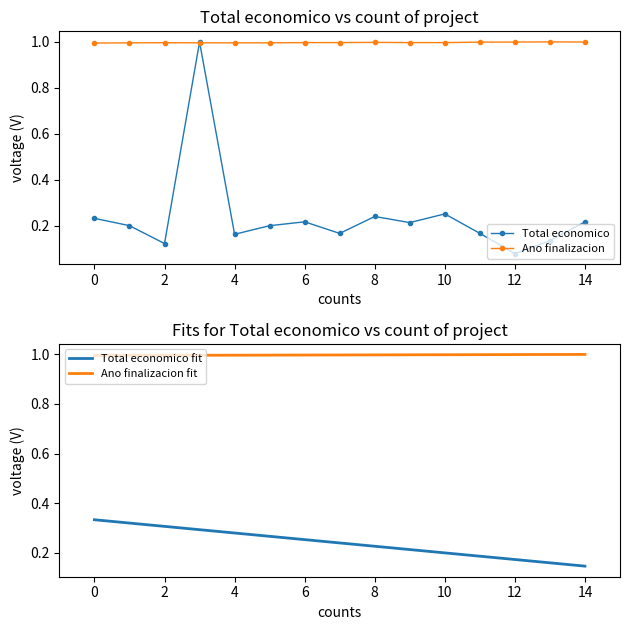

The value of Ano de finalizacion at 2023 is 1.0. True or false?

True